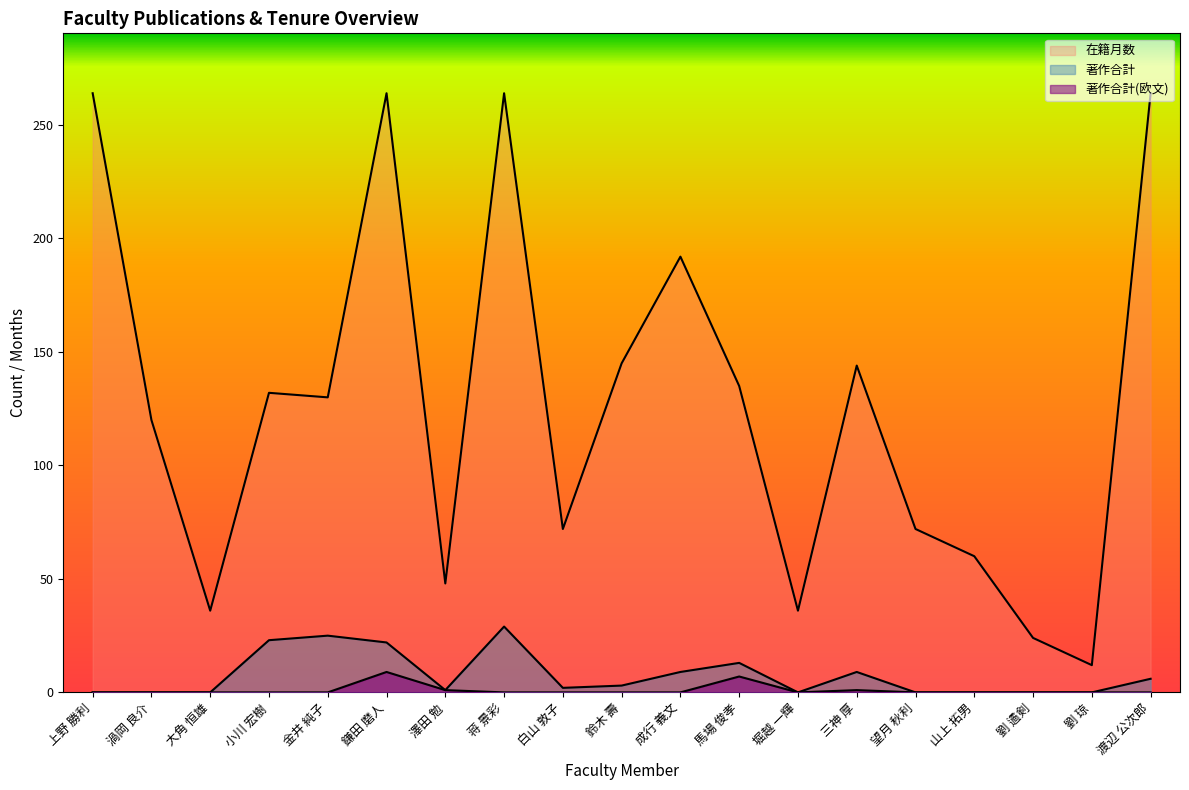

Which series has the largest total across all categories?

在籍月数